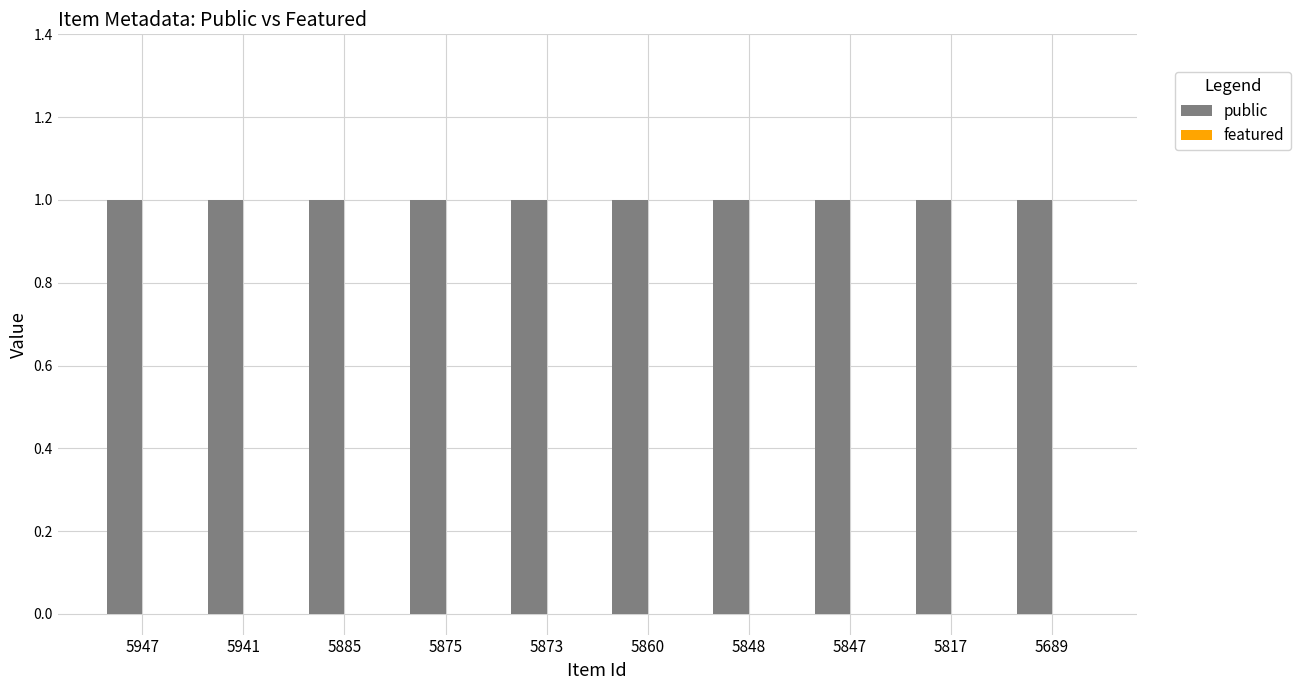

Which series has the largest range (max minus min)?

public